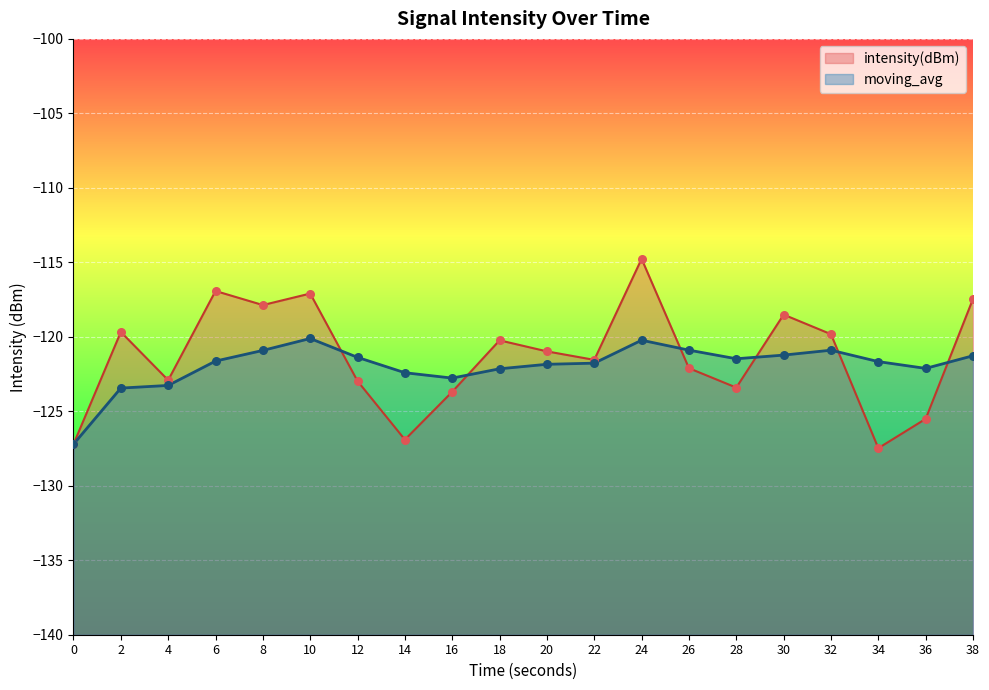

What is the total value across all series at 10?

-237.2